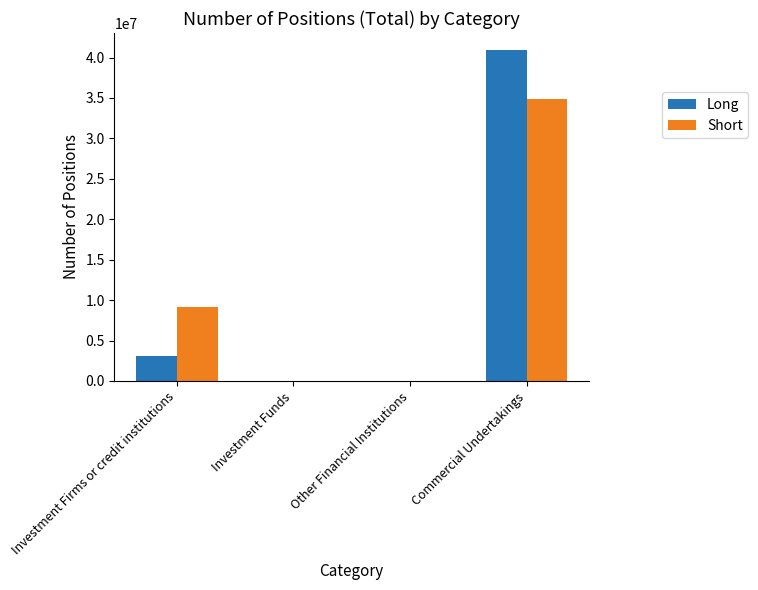

What value does the Long series have at Commercial Undertakings?

40980728